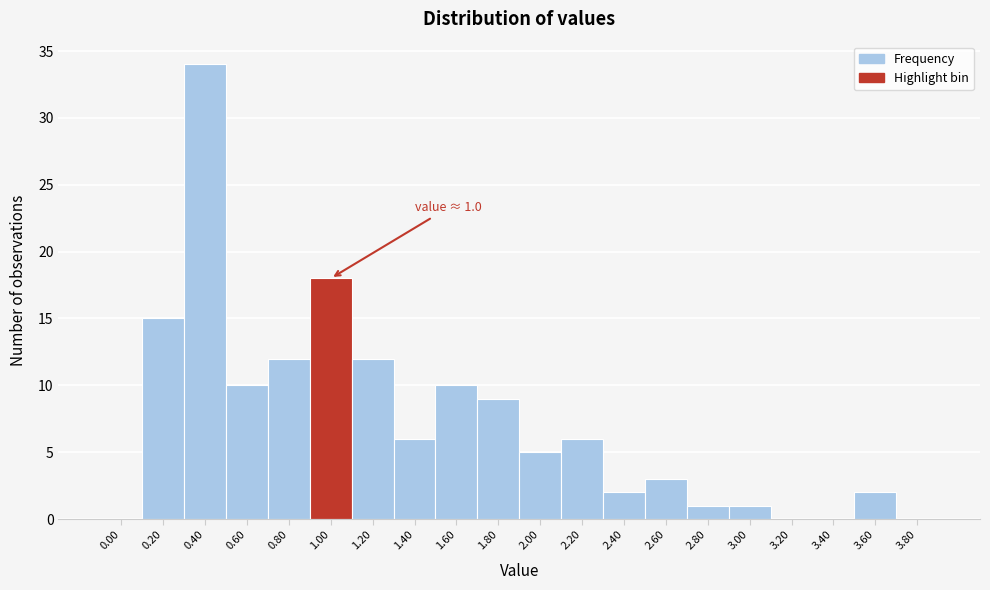

Reading left to right, extract all data points from this chart.

0.00=0	0.20=15	0.40=34	0.60=10	0.80=12	1.00=18	1.20=12	1.40=6	1.60=10	1.80=9	2.00=5	2.20=6	2.40=2	2.60=3	2.80=1	3.00=1	3.20=0	3.40=0	3.60=2	3.80=0